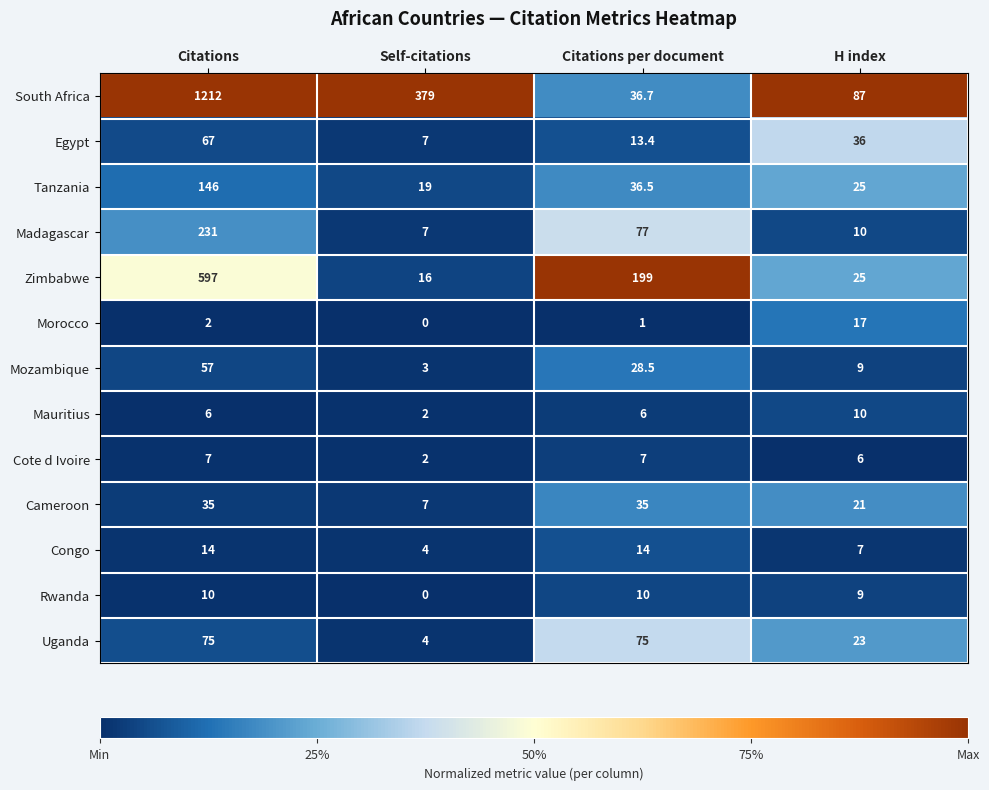

What is the average value of the Mozambique series?

24.4